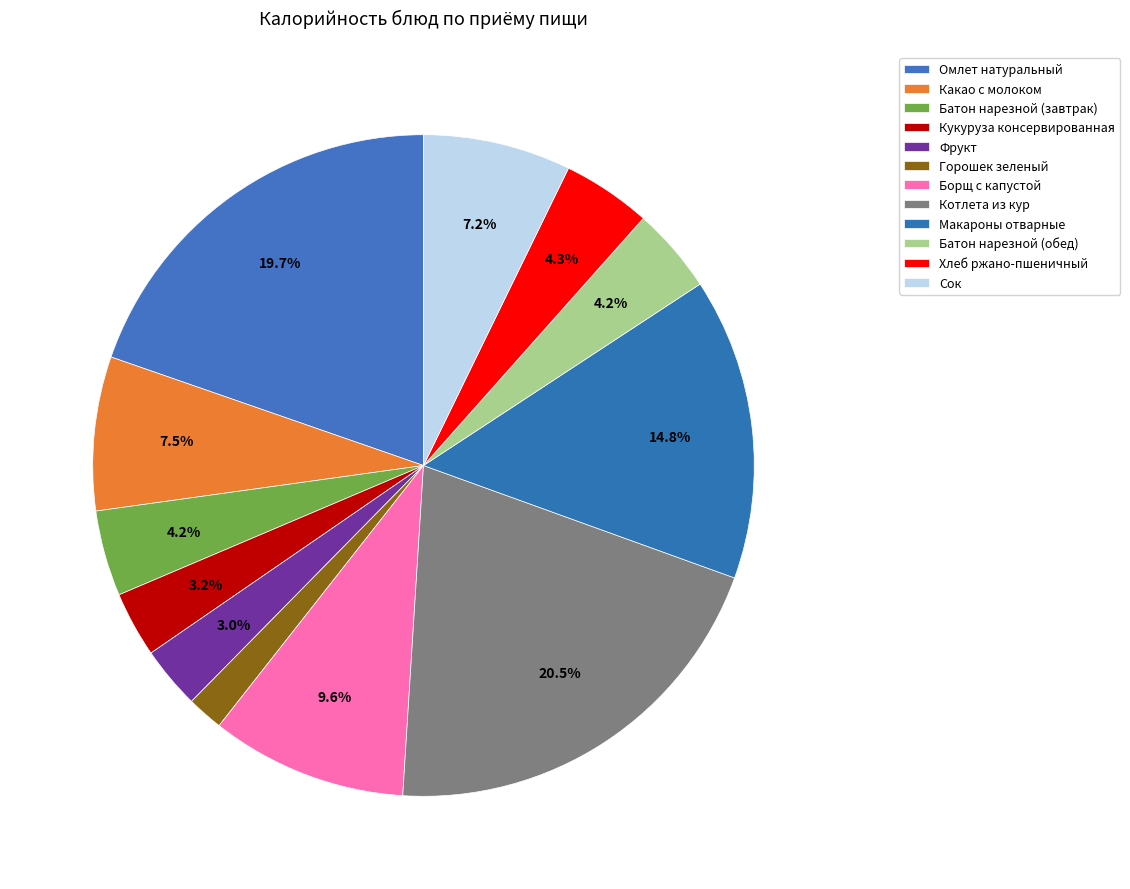

How many slices are in this pie chart?

12